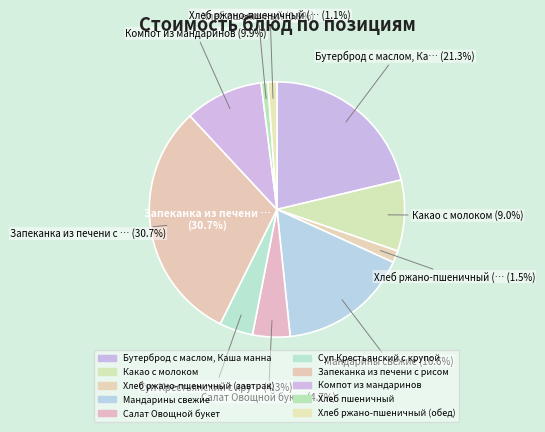

To the nearest percent, what is the average slice percentage?

10%